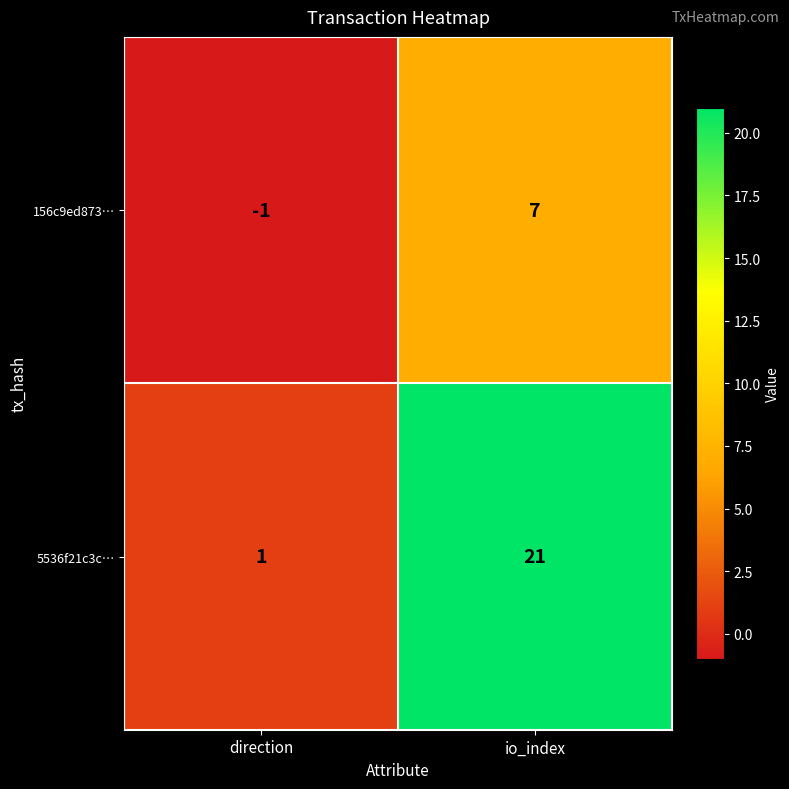

True or false: 156c9ed873… has a value of 12 at io_index.

False